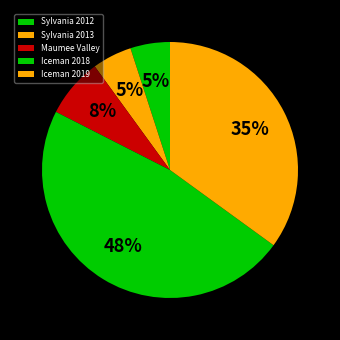

Count the number of slices in the pie.

5